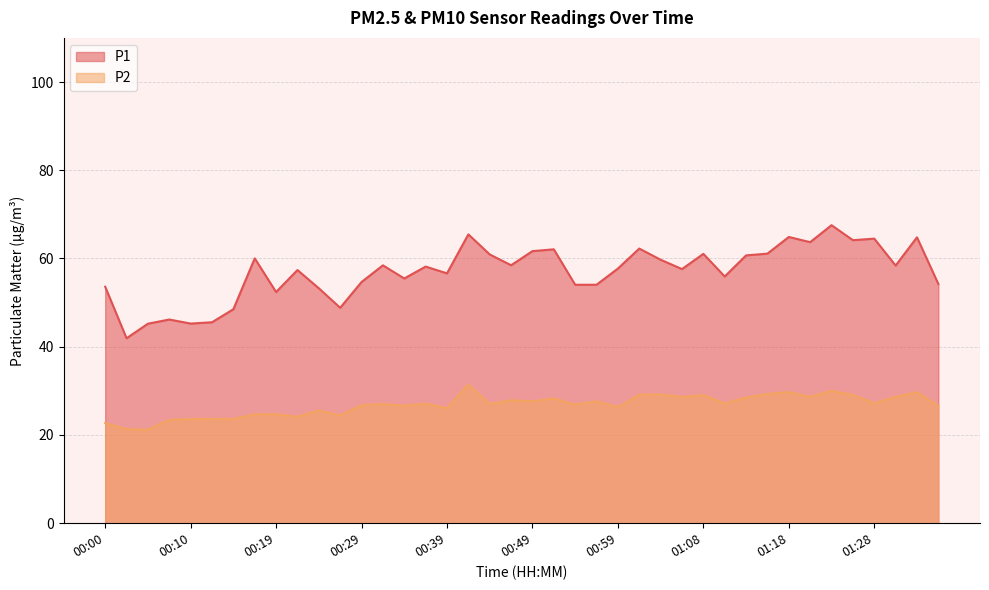

The value of P1 at 00:54 is 54.0. True or false?

True